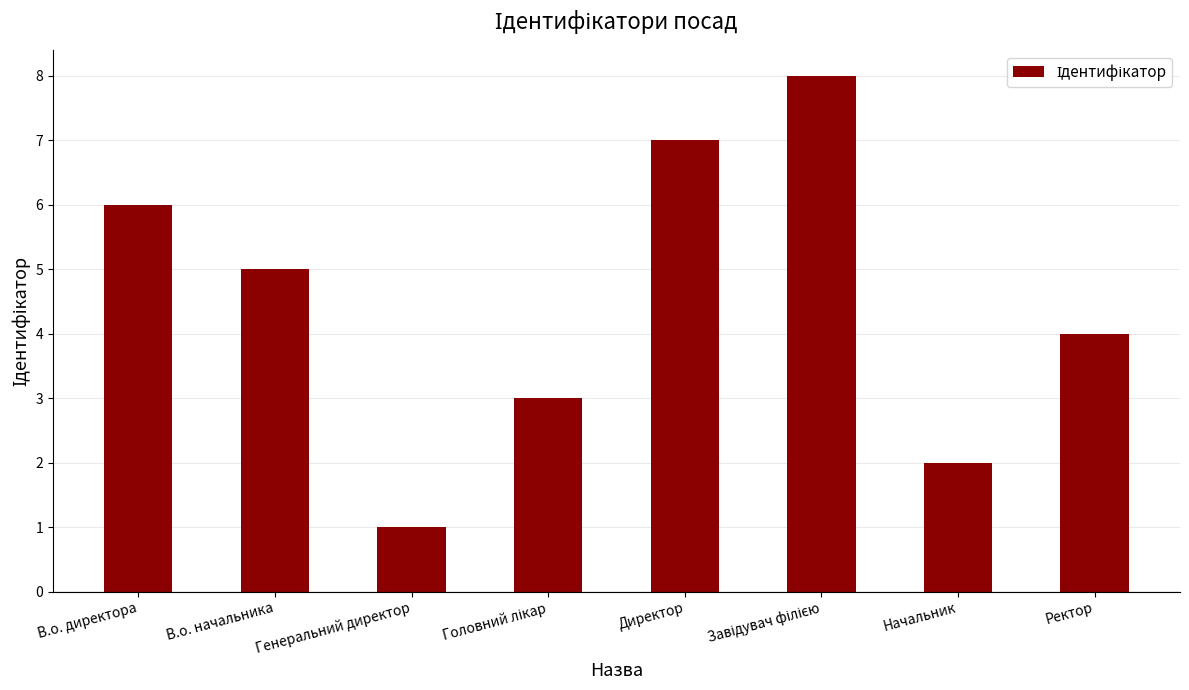

What is the difference between the values at Начальник and Директор?

5